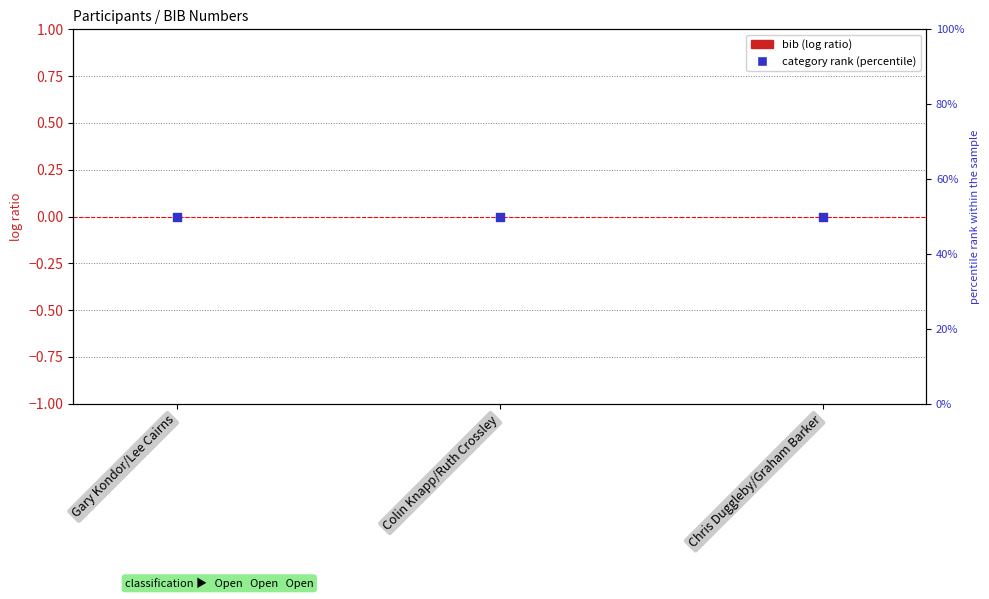

Which series reaches the maximum Y coordinate?

category rank